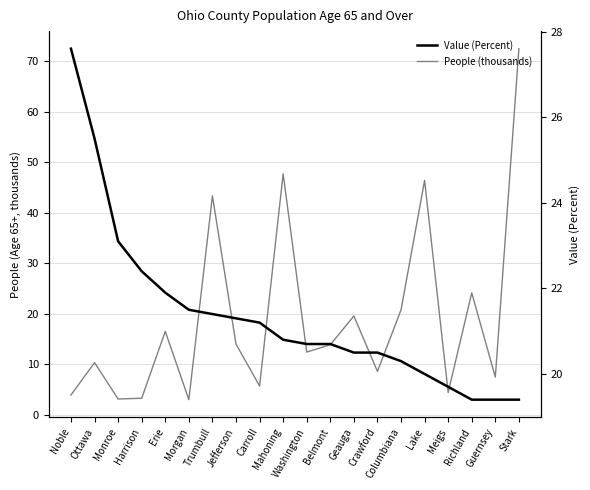

Where do People (thousands) and Value (Percent) first cross each other?

Morgan and Trumbull